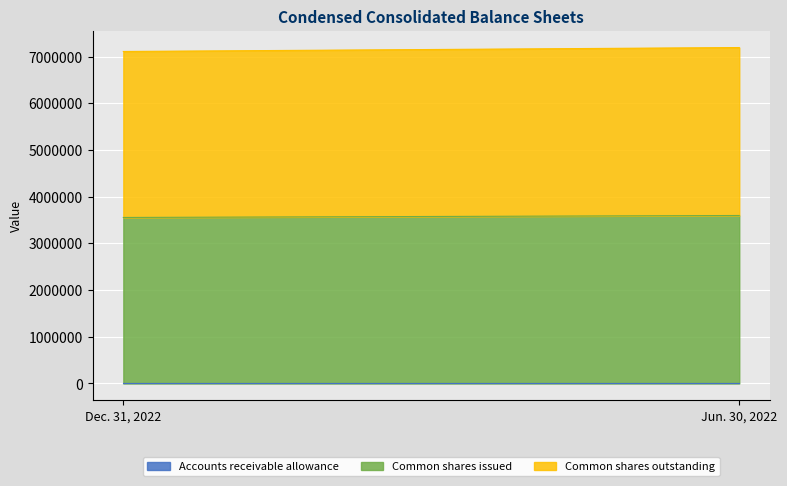

Which series has the widest spread of values?

Common shares issued